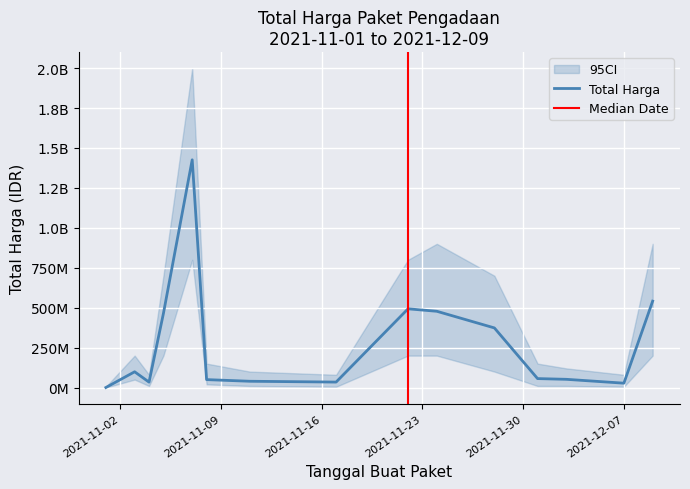

What is the difference between the values at 2021-11-04 and 2021-12-01?

22152800